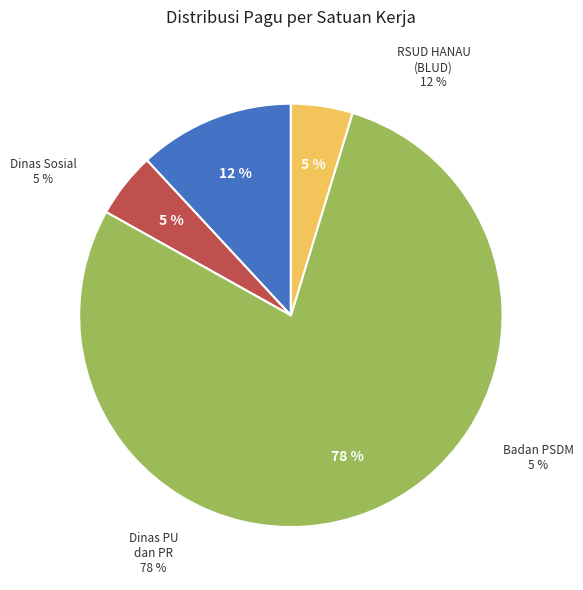

Is Dinas Pekerjaan Umum dan Penataan Ruang the majority of the pie?

Yes